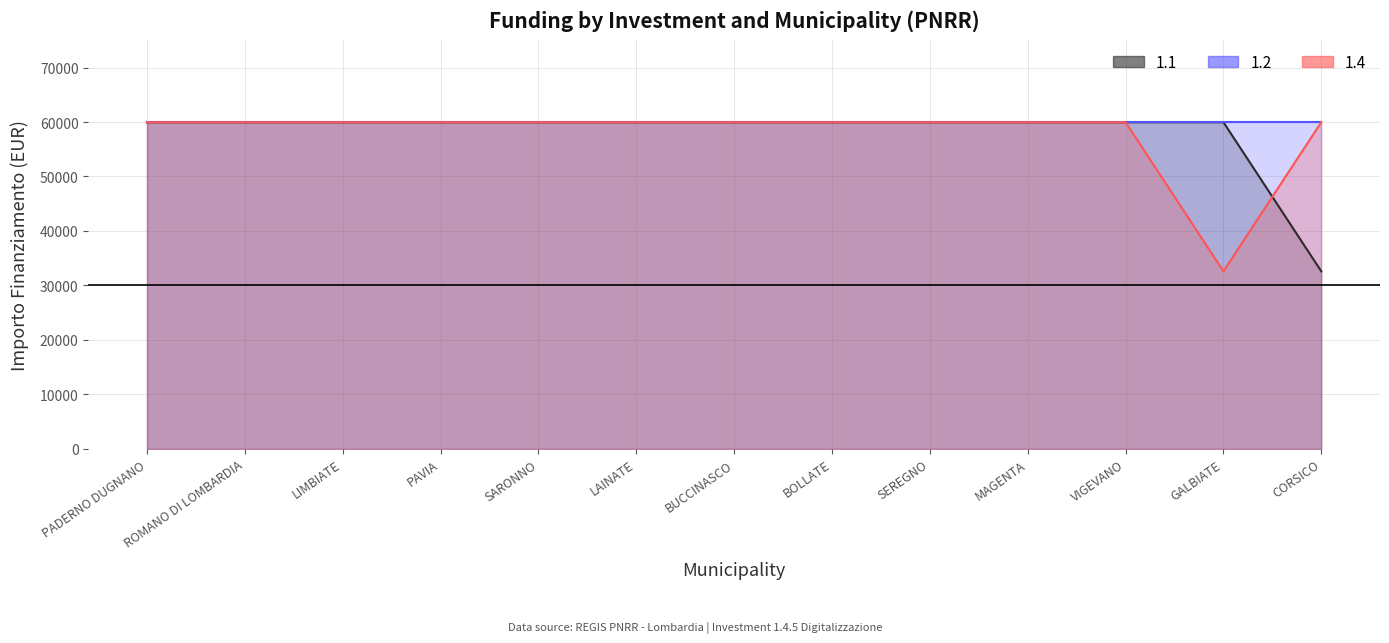

True or false: 1.4 has a value of 50125 at GALBIATE.

False